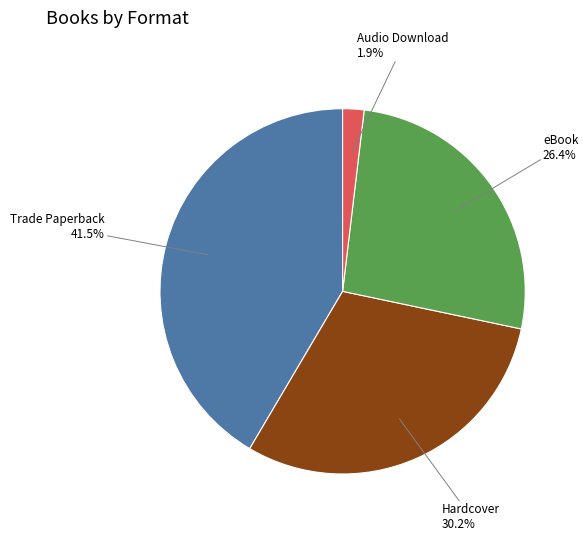

Between eBook and Trade Paperback, which is larger?

Trade Paperback